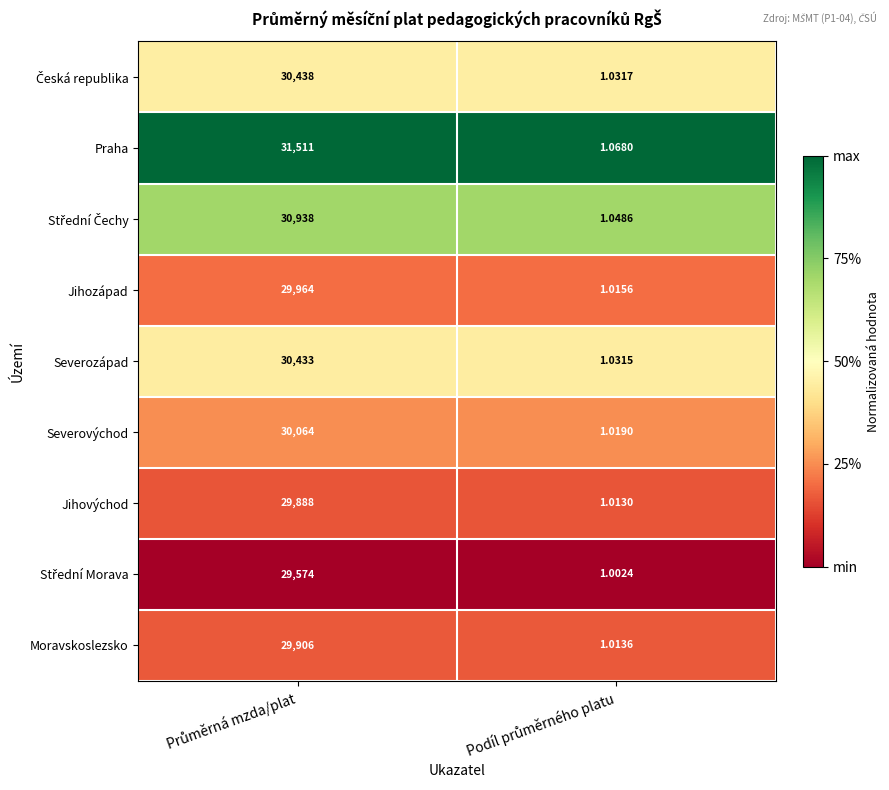

Which series has the largest total across all categories?

Praha